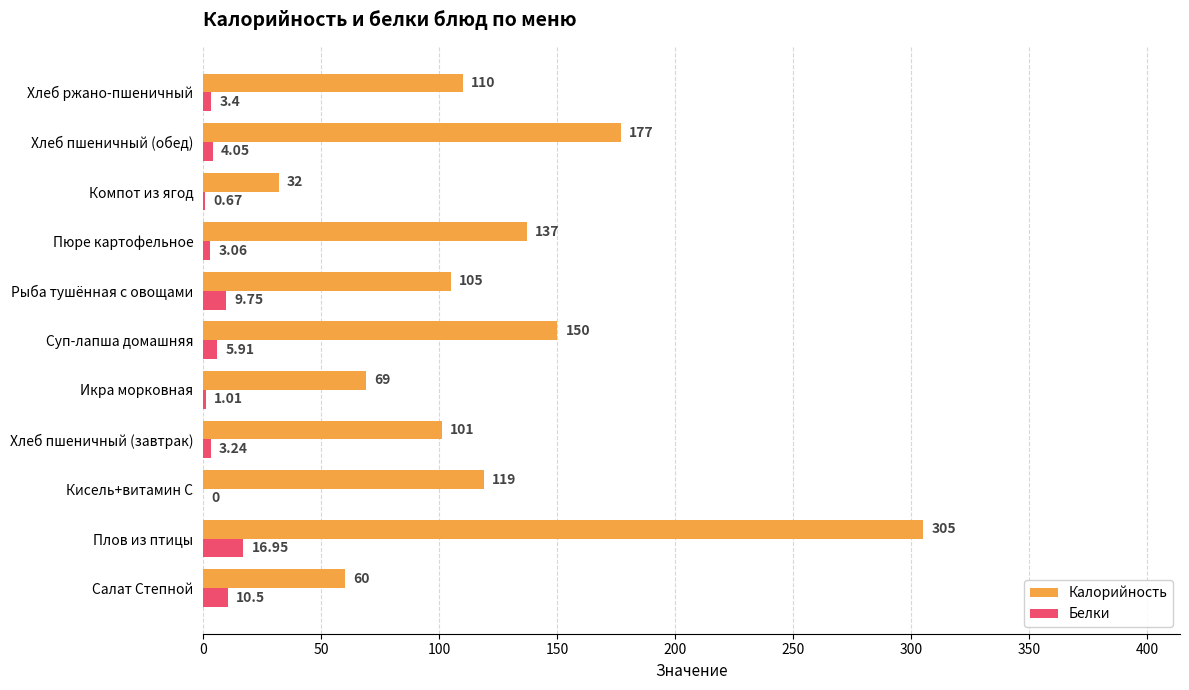

Is the value of Белки at Салат Степной greater than the value of Калорийность at Хлеб пшеничный (обед)?

No